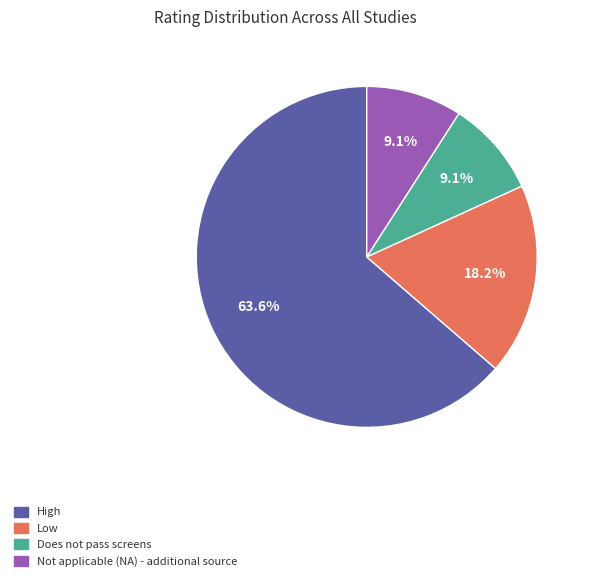

What portion of the pie excludes Not applicable (NA) - additional source?

90.9%